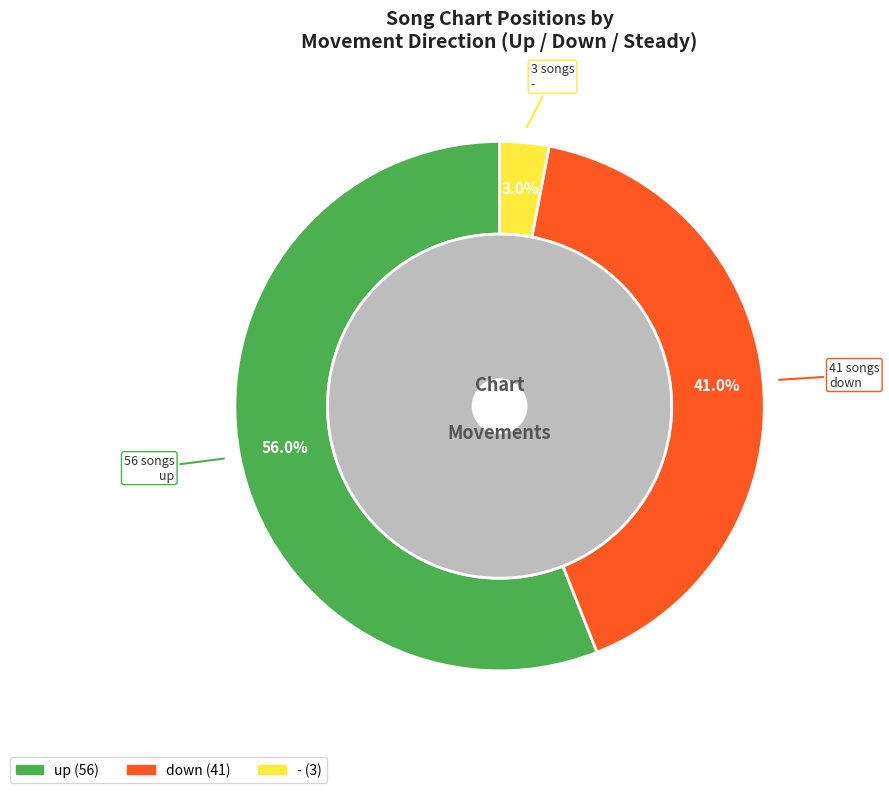

Count the number of slices in the pie.

3